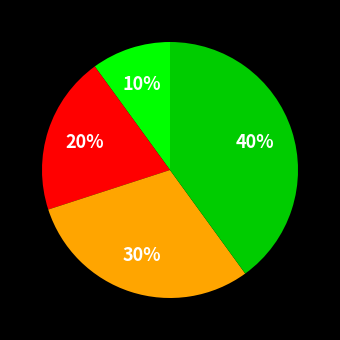

Count the number of slices in the pie.

4